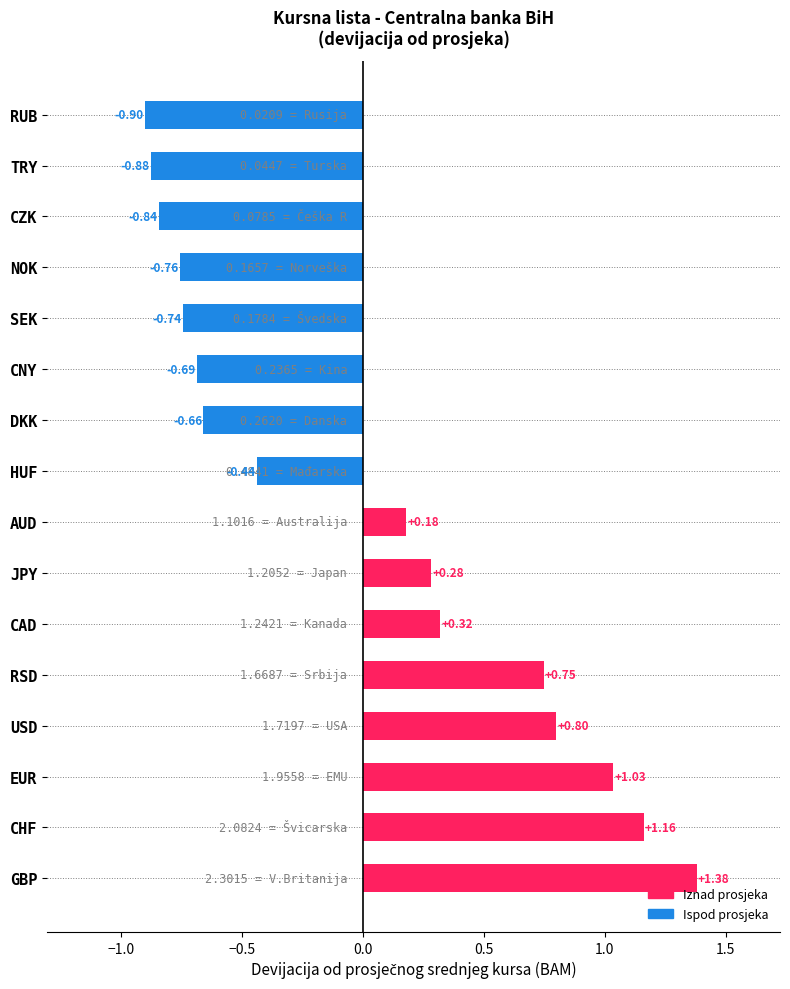

How many bars are there in total?

16